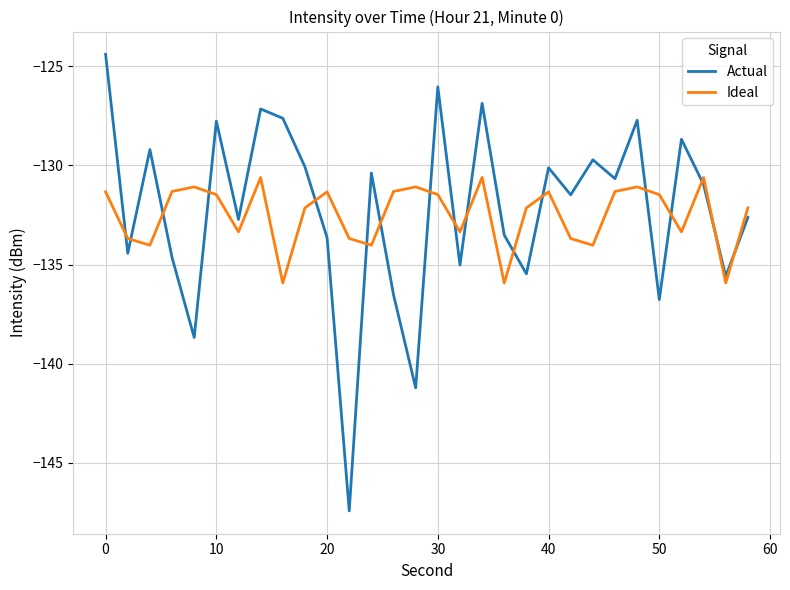

What is the difference between the second highest and minimum values in the Ideal series?

5.3